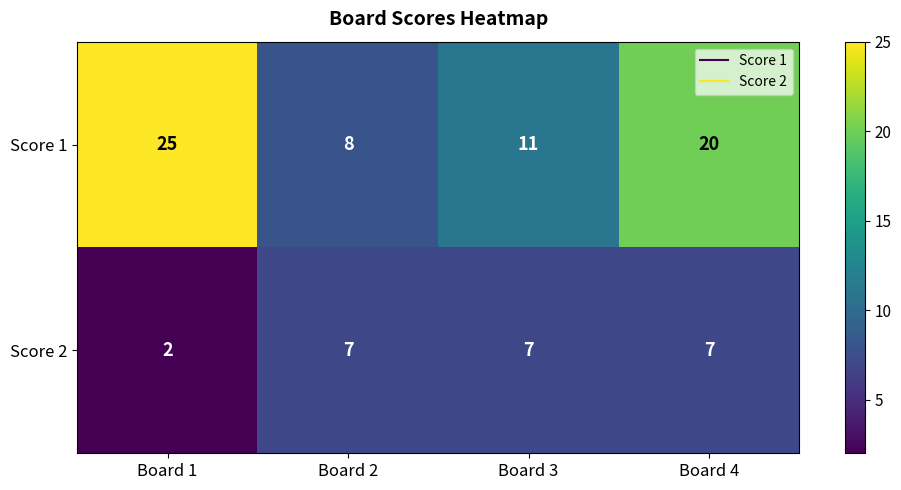

Reading right to left, list all the values displayed in this chart.

Score 1: 20	11	8	25
Score 2: 7	7	7	2